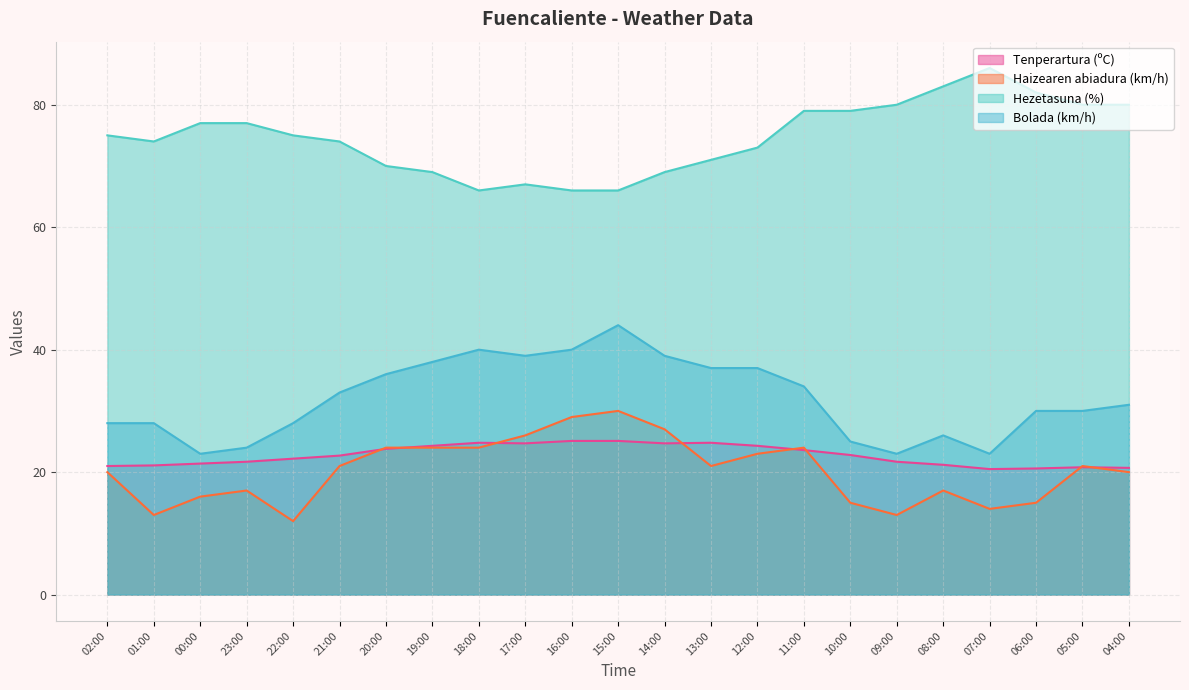

Rank the series at 15:00 from lowest to highest value.

Tenperartura (ºC), Haizearen abiadura (km/h), Bolada (km/h), Hezetasuna (%)